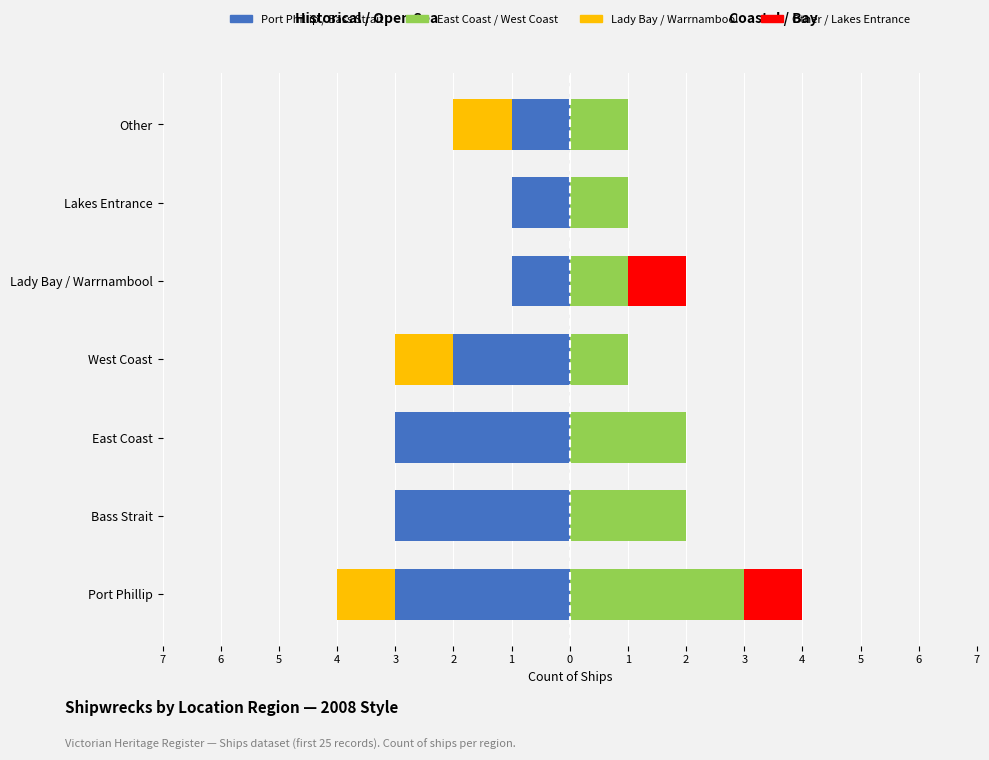

What is the difference between the East Coast / West Coast values at East Coast and Port Phillip?

1